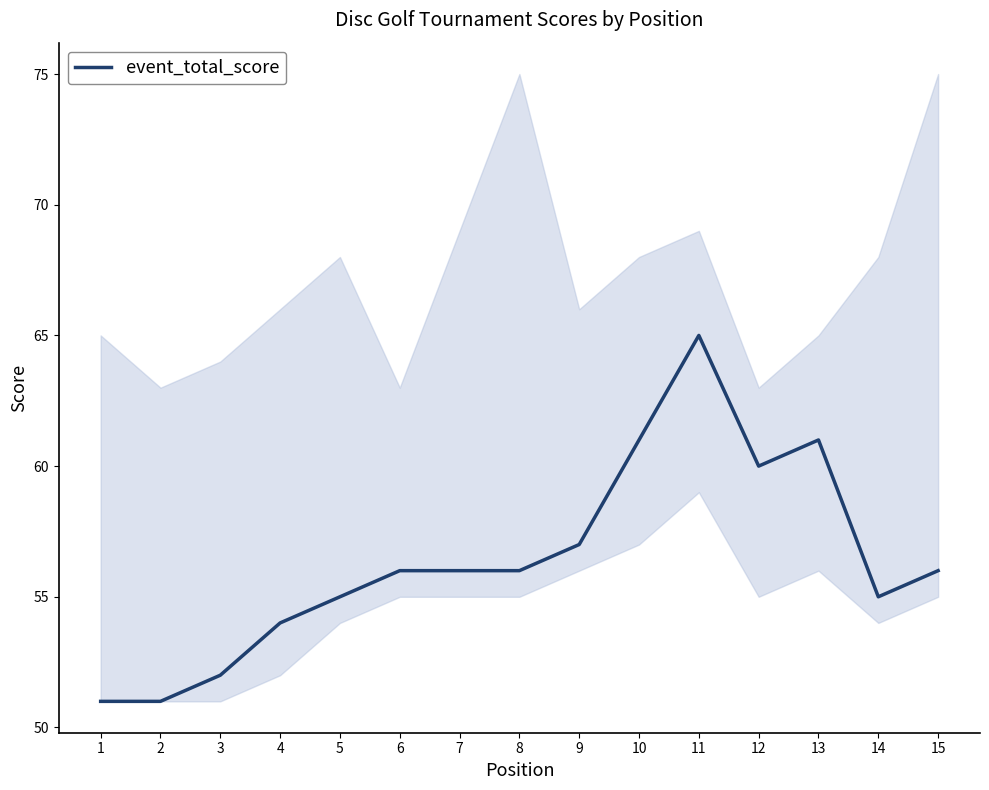

At which category does the data reach its first local peak?

11